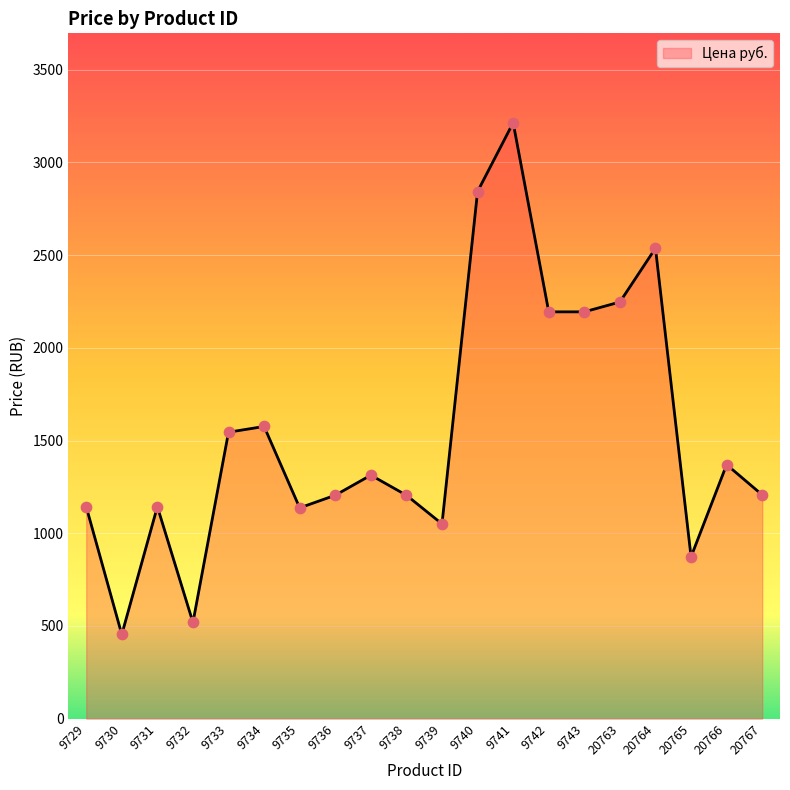

What is the change in value from 9735 to 9742?

+1056.9